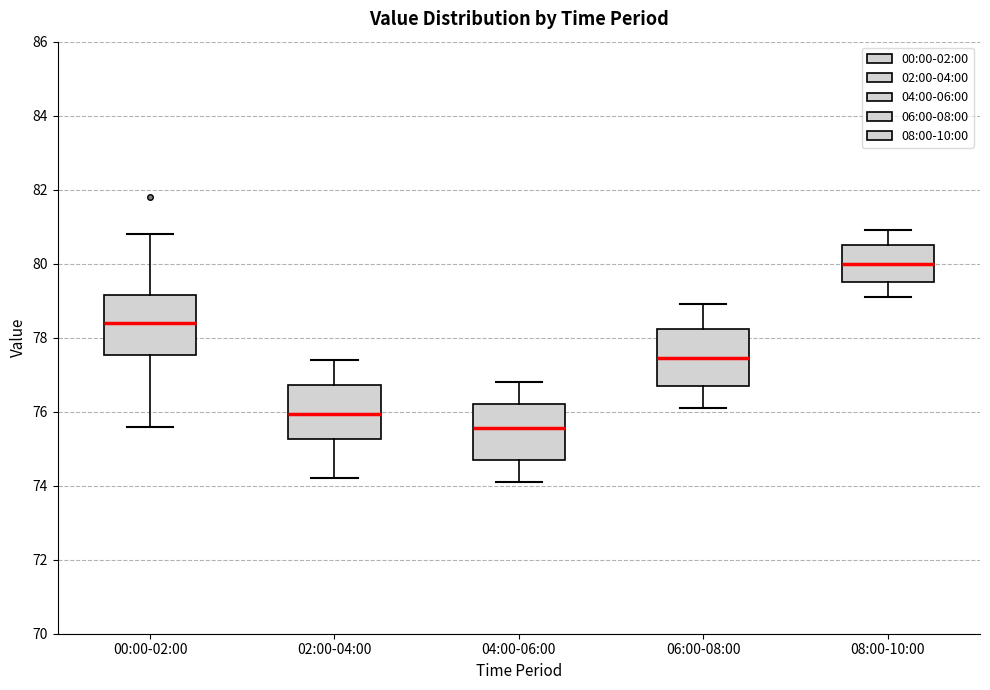

Reading left to right, transcribe this box plot: for each box, give where its median line is, the range the box spans, and where its two whiskers end, as read against the y-axis. The values are not printed on the chart, so give them approximately, as read against the axis.

00:00-02:00: median 78.4, box 77.6 to 79.2, whiskers 75.6 to 80.8
02:00-04:00: median 76.0, box 75.2 to 76.8, whiskers 74.2 to 77.4
04:00-06:00: median 75.6, box 74.8 to 76.2, whiskers 74.2 to 76.8
06:00-08:00: median 77.4, box 76.8 to 78.2, whiskers 76.2 to 79.0
08:00-10:00: median 80.0, box 79.6 to 80.6, whiskers 79.2 to 81.0